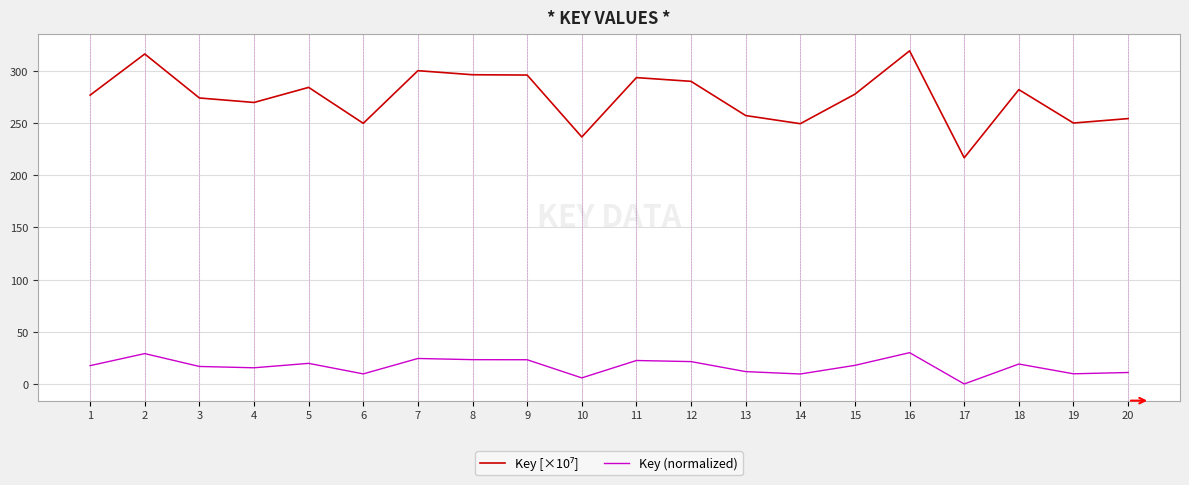

The value of Key (normalized) at 18 is 19.1. True or false?

True